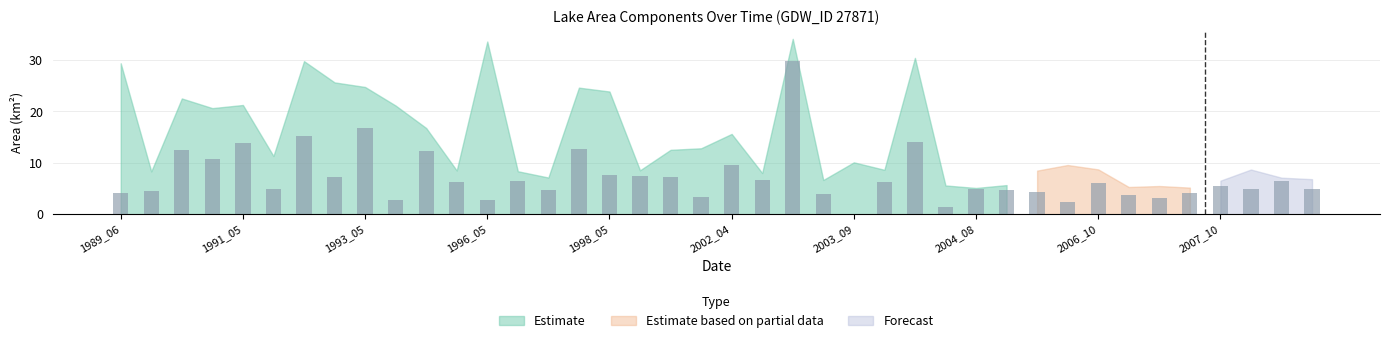

How many values in the origWaterArea series exceed 6?

20